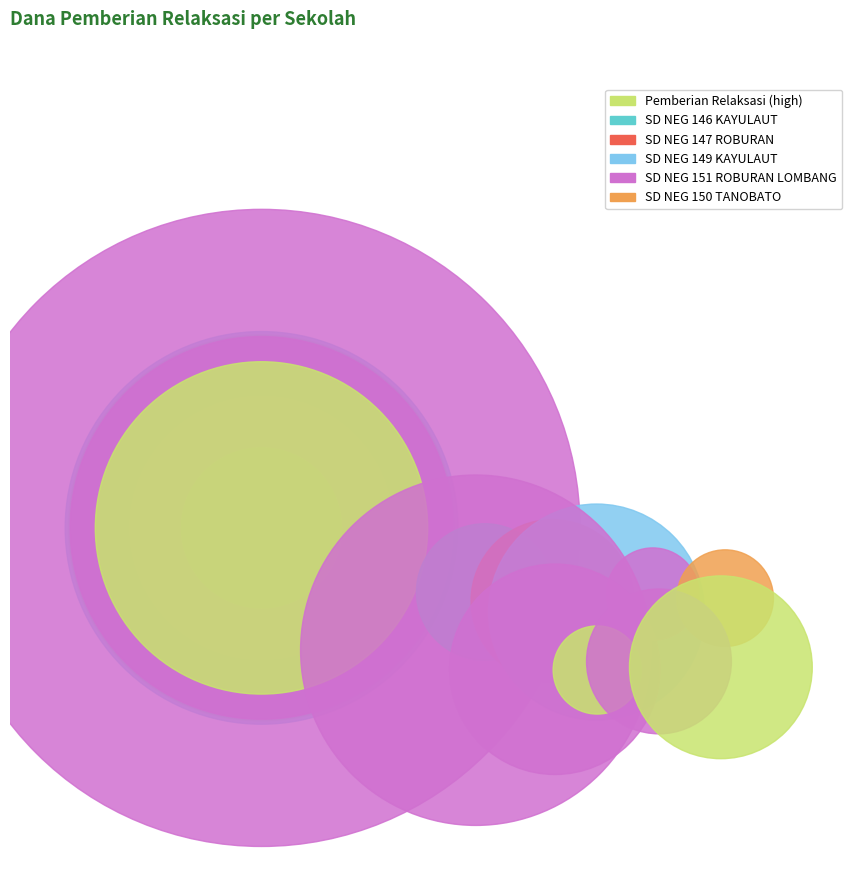

To the nearest percent, what is the average slice percentage?

9%